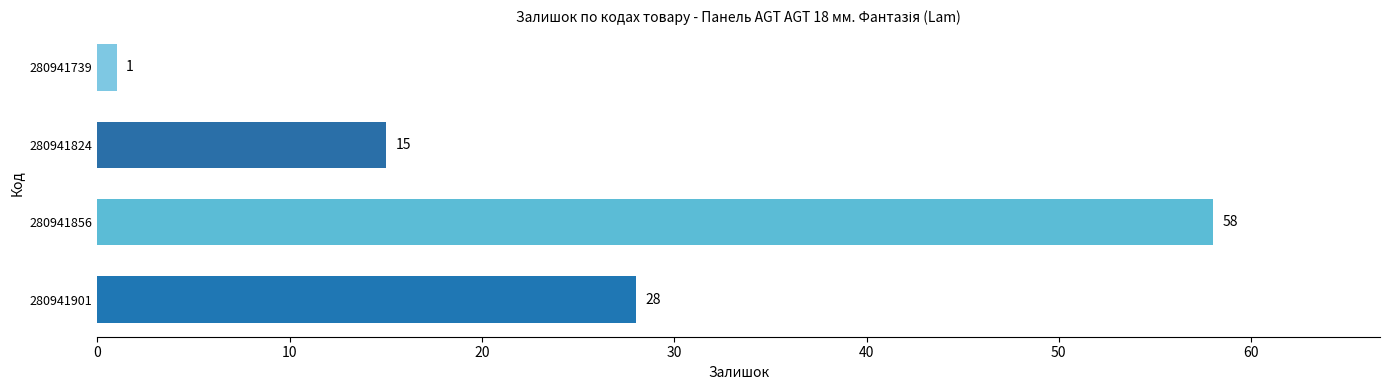

What is the smallest value displayed?

1